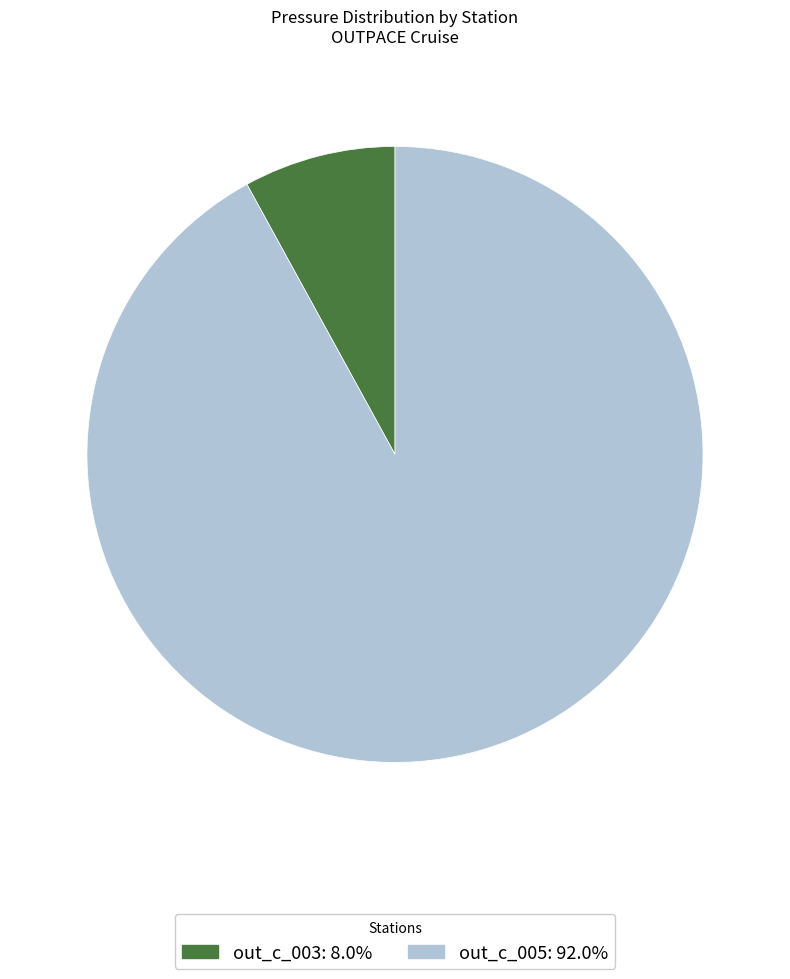

Is the sum of out_c_003: 8.0% and out_c_005: 92.0% greater than half?

Yes